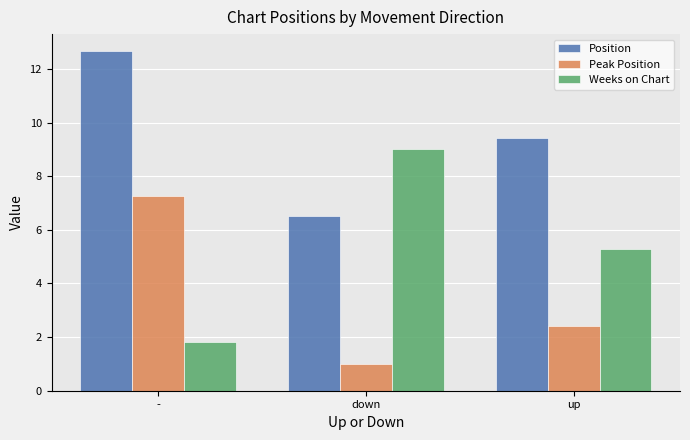

How many values in the Position series exceed 9?

2